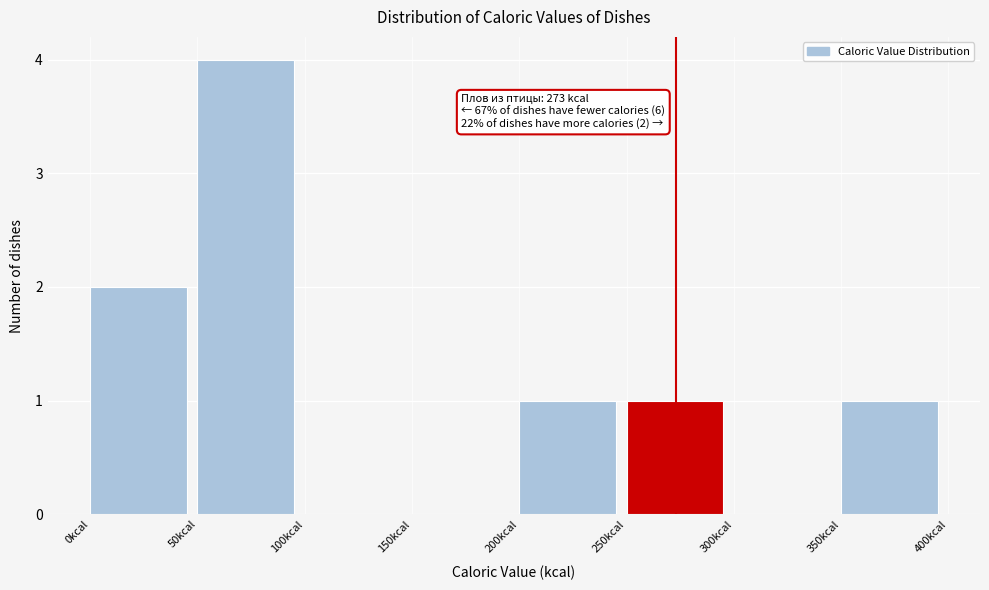

Which range on the x-axis has the tallest bar?

50 to 100